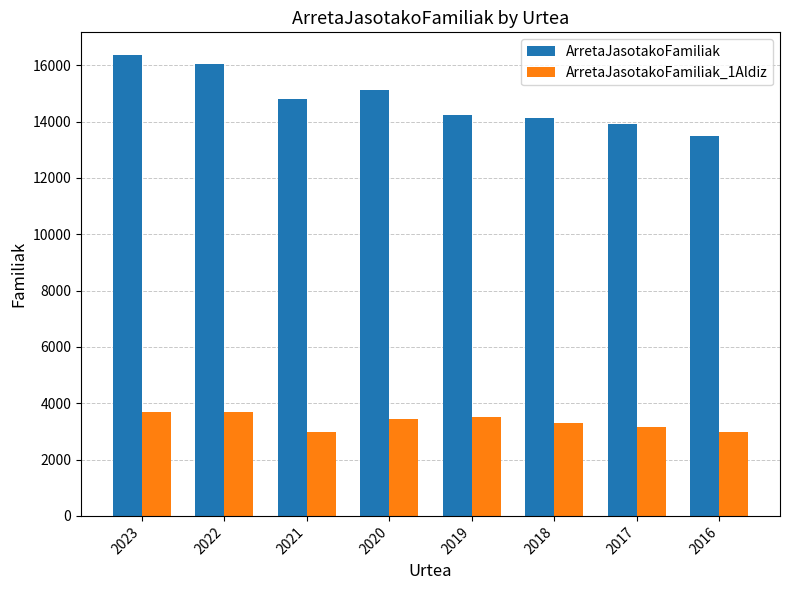

At how many categories does at least one series exceed 5949?

8